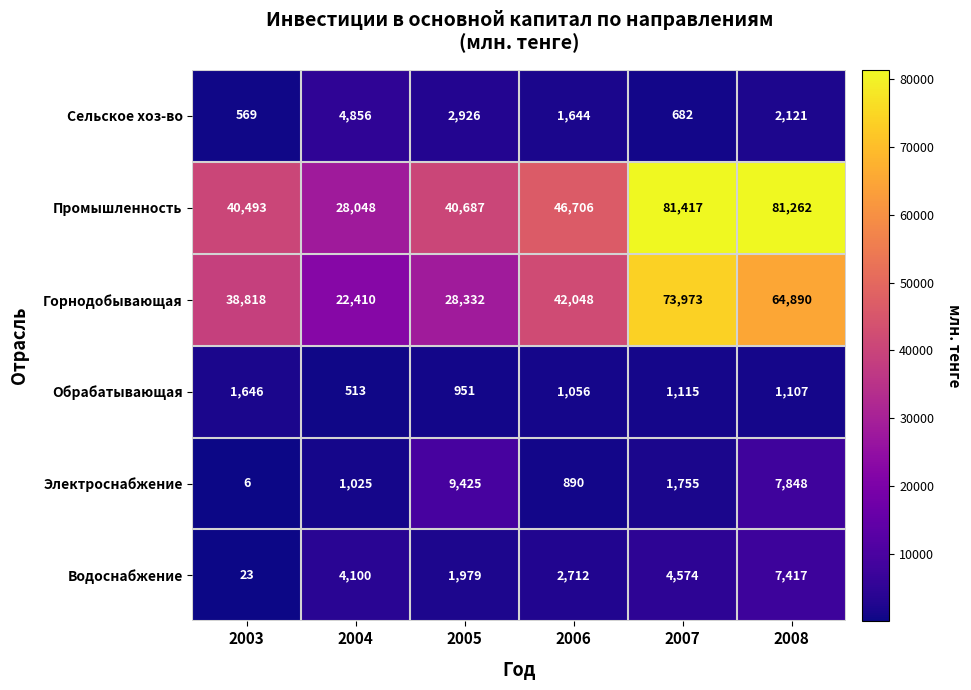

Count the number of categories in the chart.

6